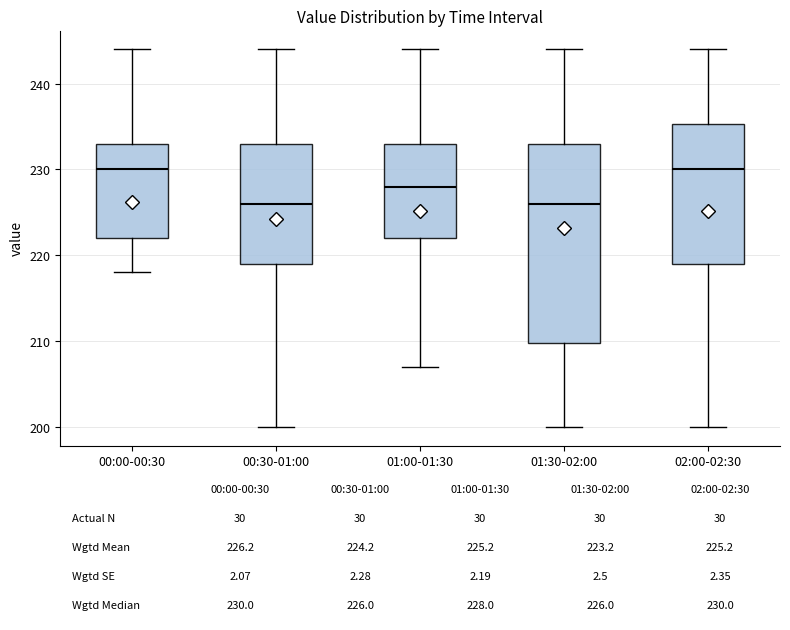

Which box is the tallest, from its lower edge to its upper edge?

01:30-02:00